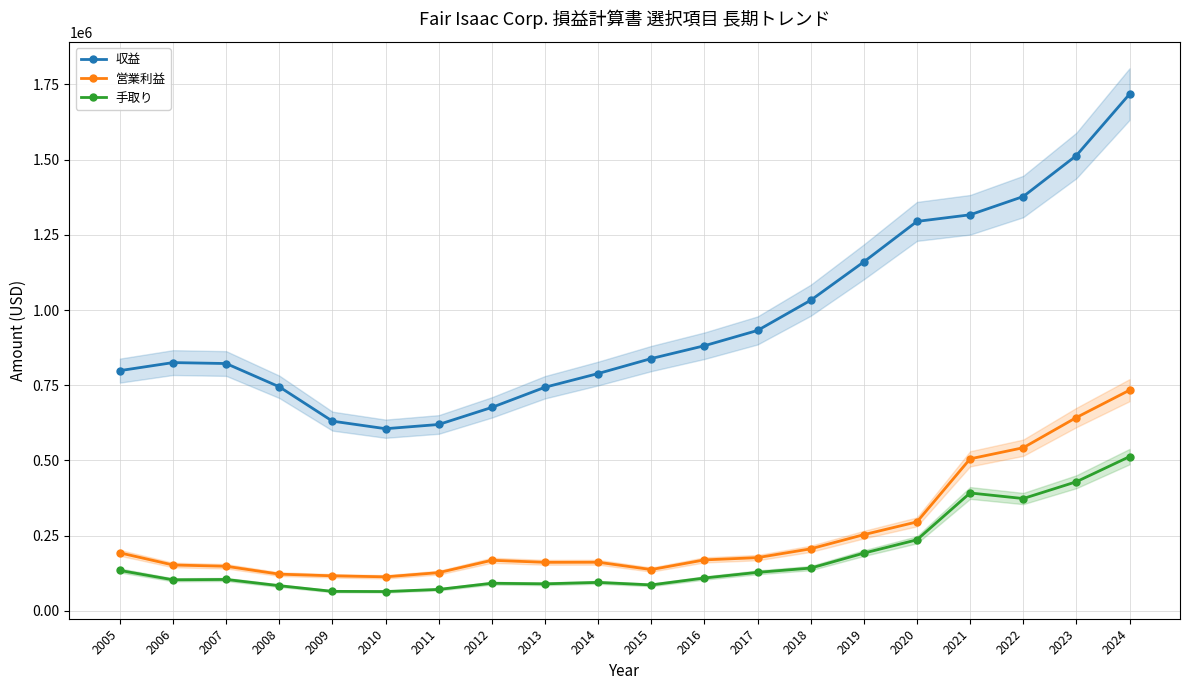

What is the spread (max minus min) of values at 2016?

771908